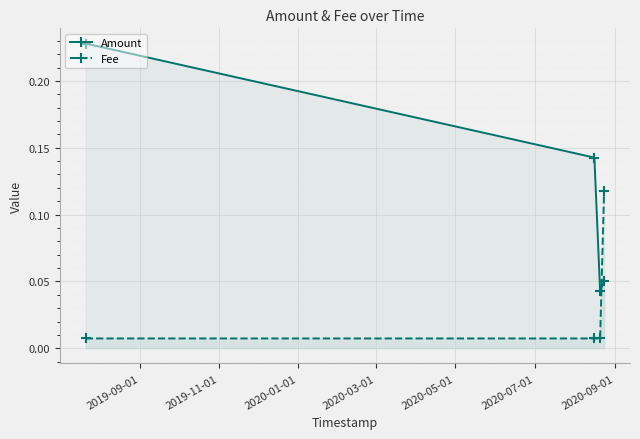

How many data points does each series have?

4